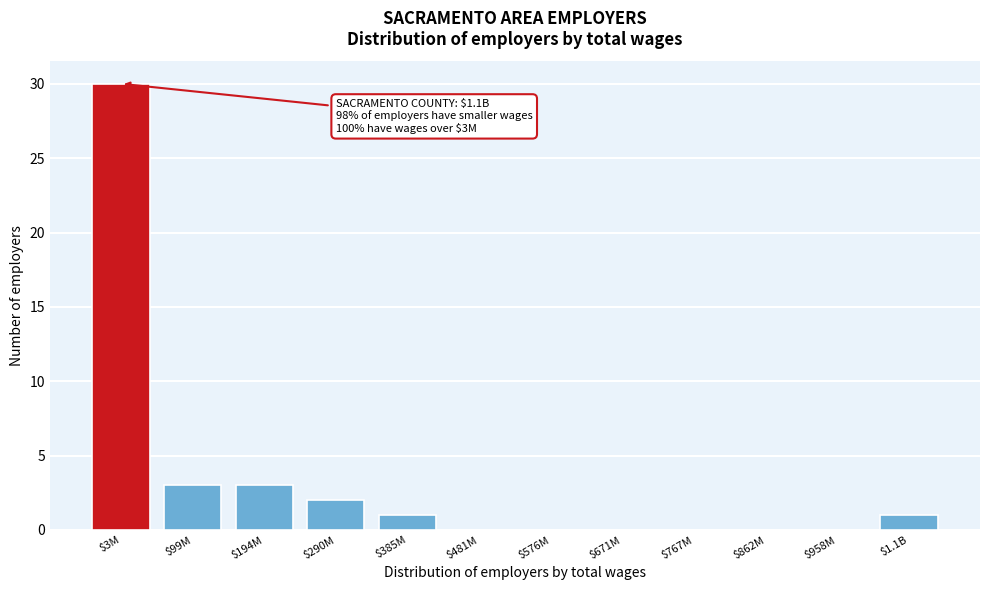

What is the sum of all values?

40